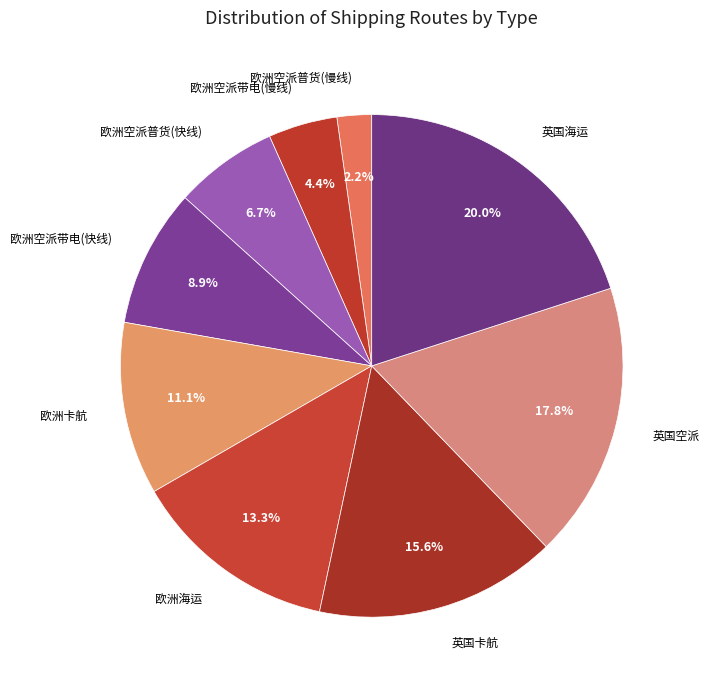

To the nearest percent, what portion does 欧洲海运 represent?

13%